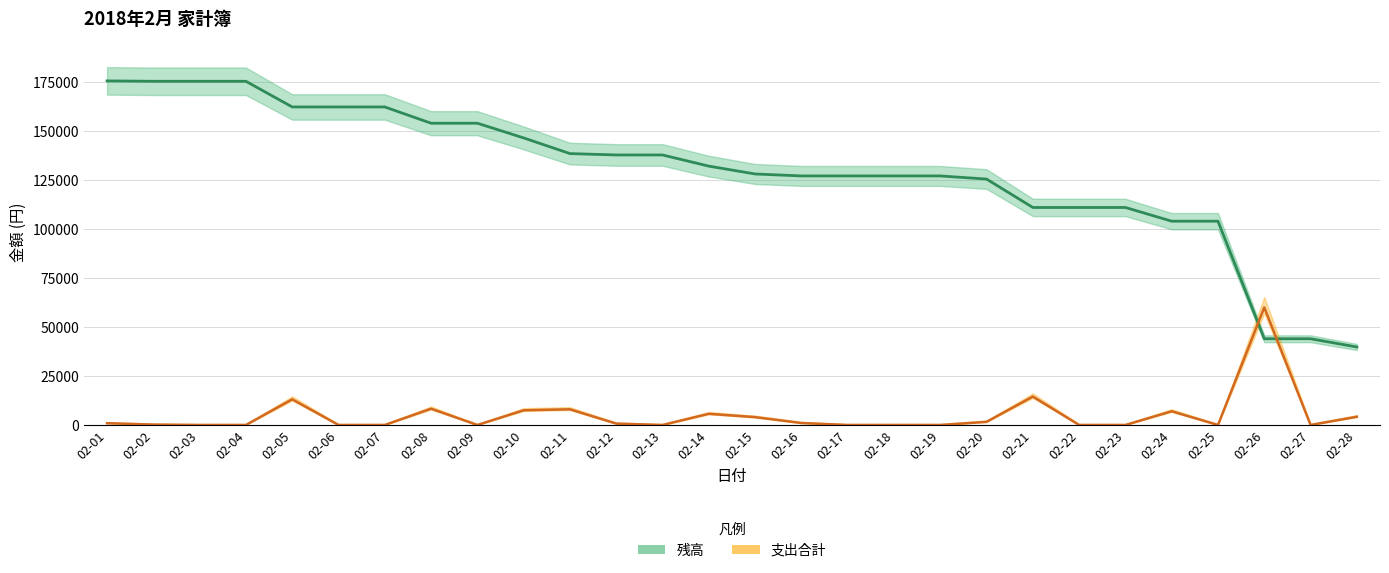

Reading left to right, transcribe all the data shown in this chart.

残高: 175600	175400	175400	175400	162300	162300	162300	154000	154000	146500	138500	137800	137800	132100	128100	127100	127100	127100	127100	125500	111000	111000	111000	104000	104000	44000	44000	39800
支出合計: 900	200	0	0	13100	0	0	8300	0	7500	8000	700	0	5700	4000	1000	0	0	0	1600	14500	0	0	7000	0	60000	0	4200